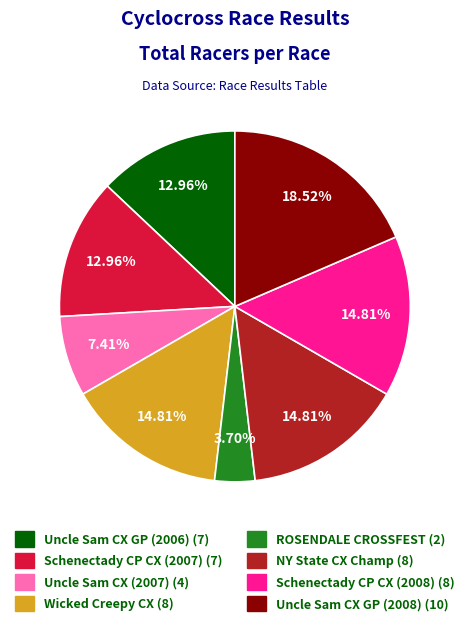

Is there a majority slice in this chart?

No